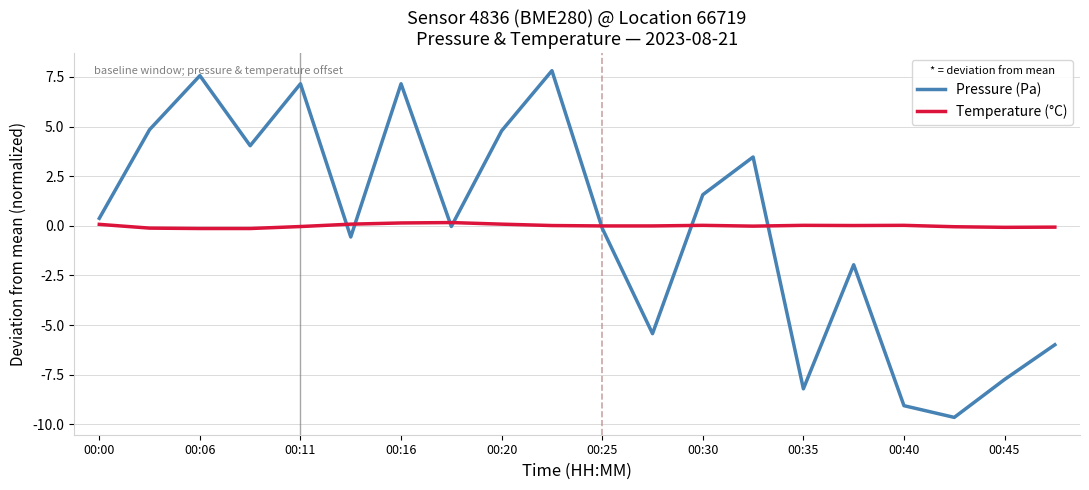

Which series has the largest range (max minus min)?

Pressure (Pa)